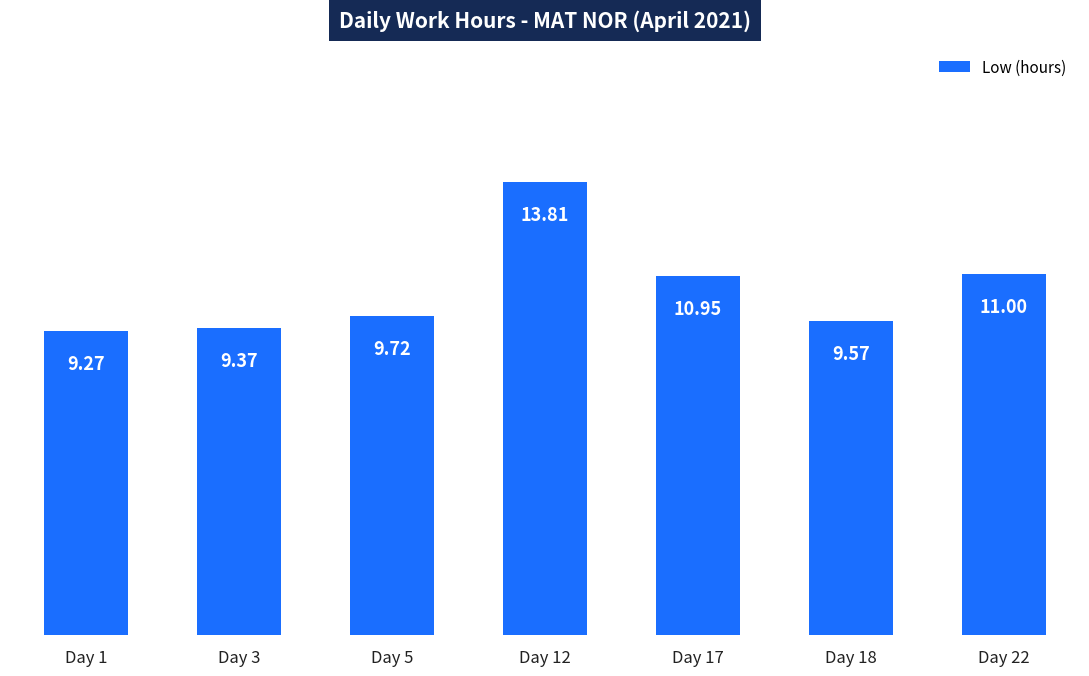

What is the value of the 4th bar from the left?

13.8